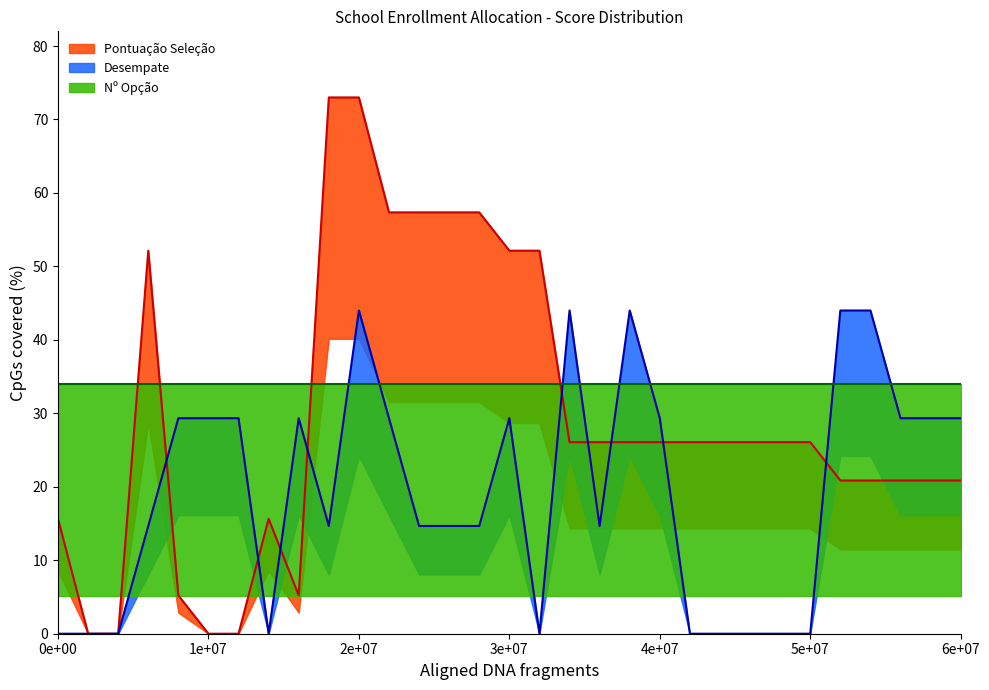

How many values in the Desempate series exceed 14?

21